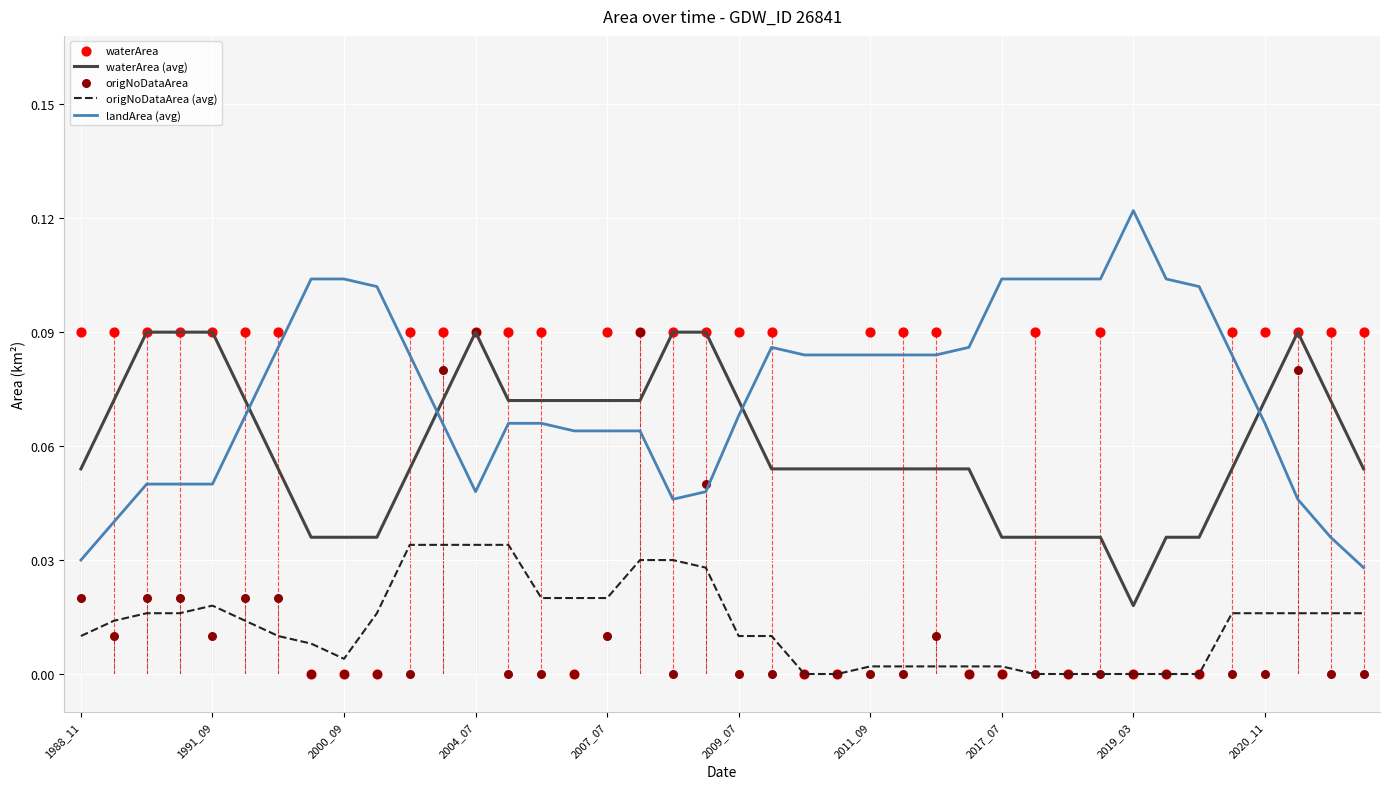

Which series reaches the minimum Y coordinate?

origNoDataArea (avg)